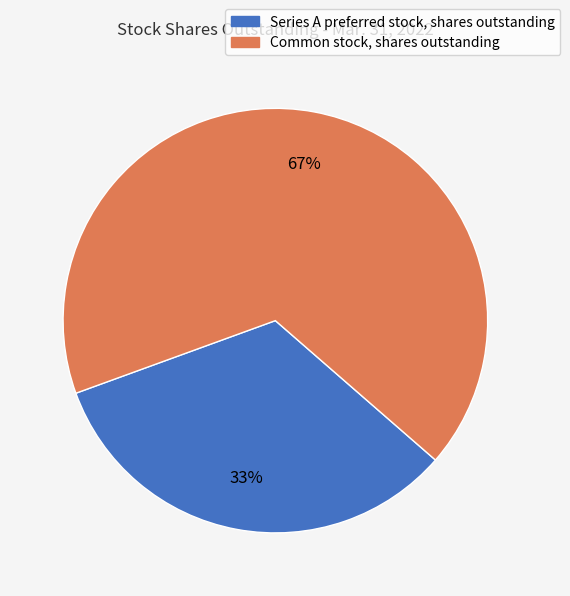

What is the ratio of the value at Series A preferred stock, shares outstanding to the value at Common stock, shares outstanding?

0.5